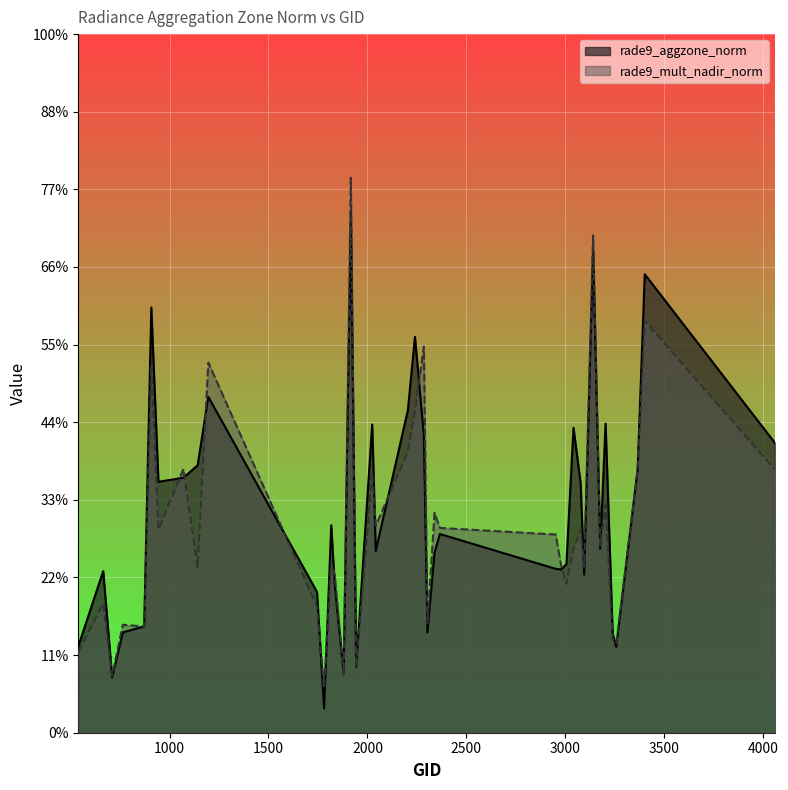

What are all the series names shown in the legend?

rade9_aggzone_norm, rade9_mult_nadir_norm